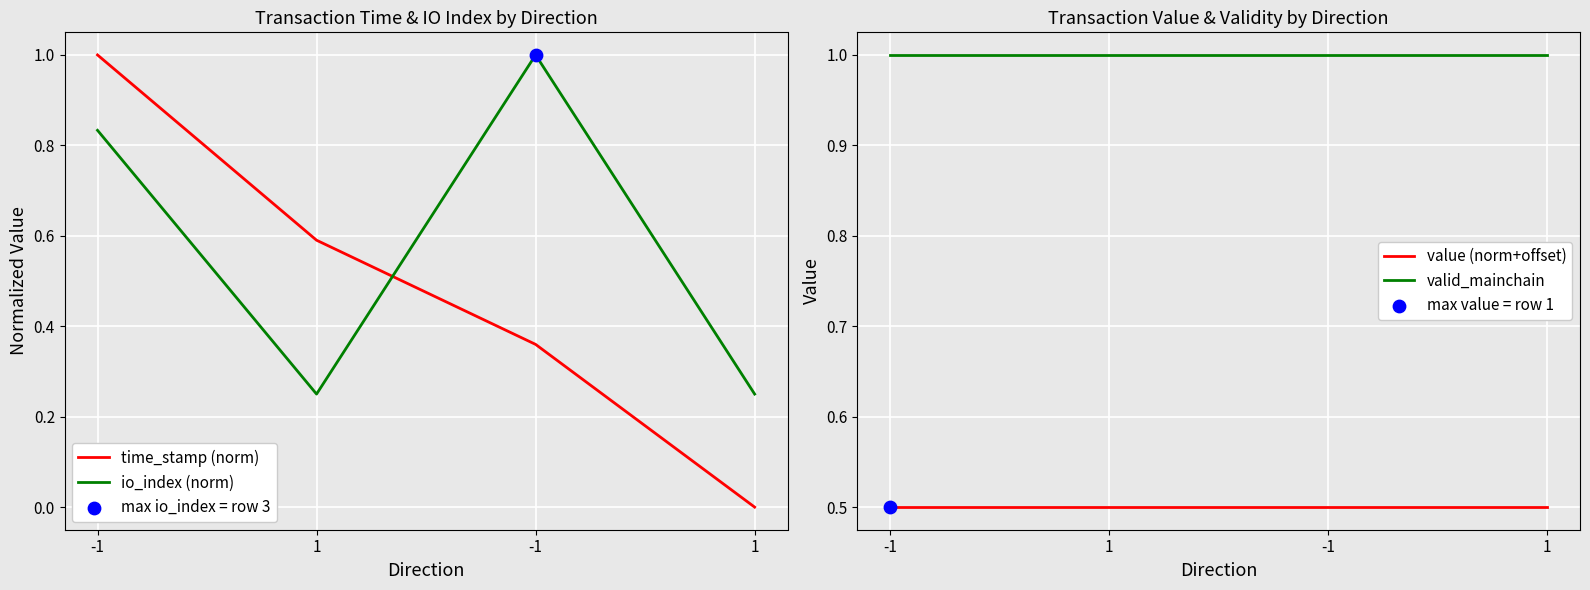

Which series has the largest Y range (max minus min)?

time_stamp (norm)